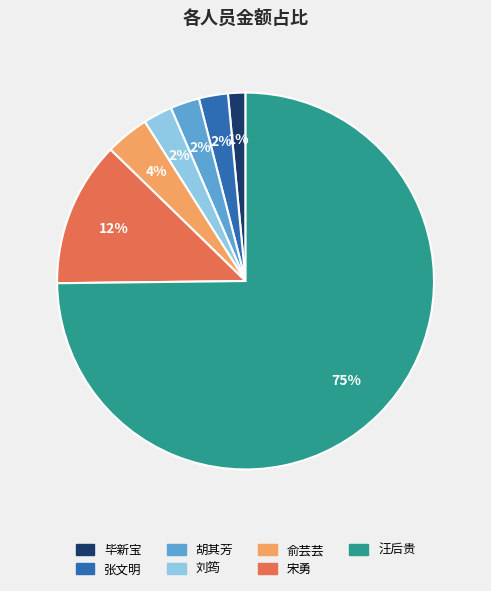

How many segments does this pie chart have?

7